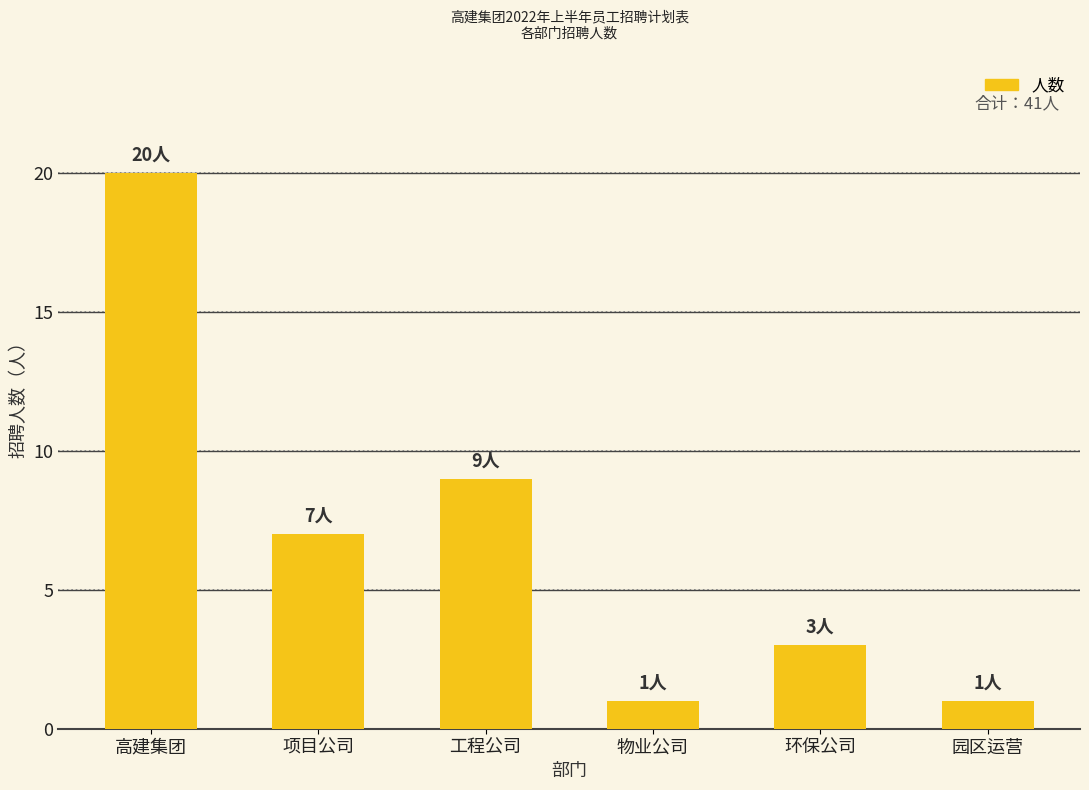

How many data points are less than 7?

3